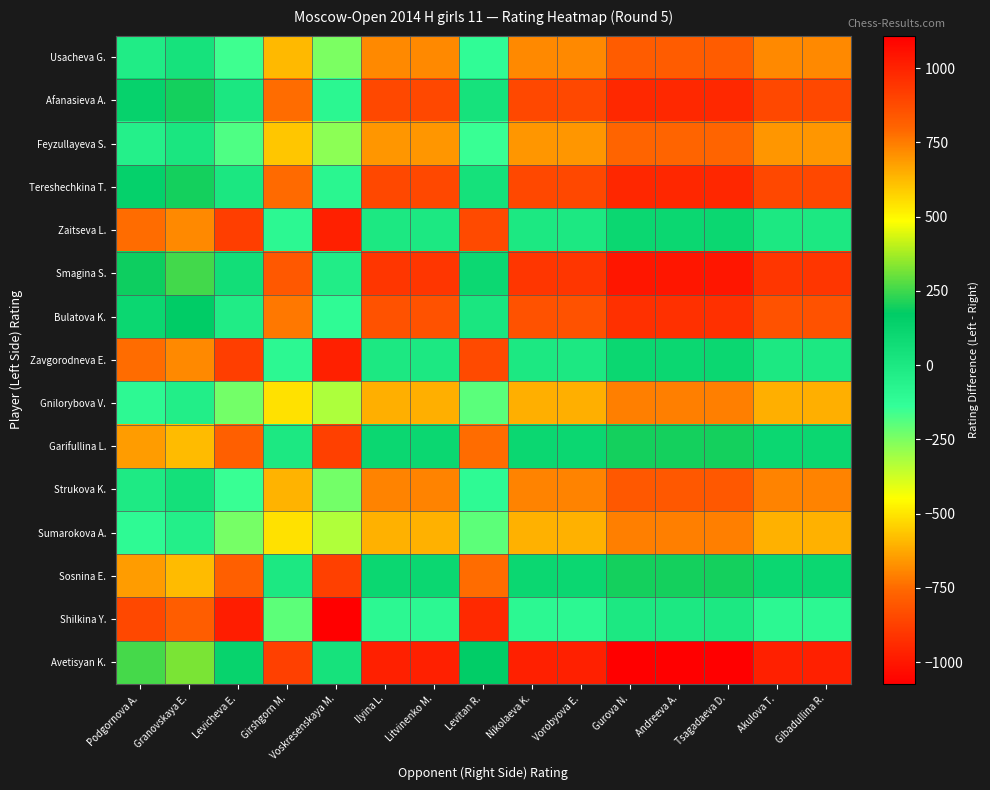

Reading left to right, extract all data points from this chart.

Usacheva G.: Podgornova A.=-24	Granovskaya E.=38	Levicheva E.=-156	Girshgorn M.=625	Voskresenskaya M.=-248	Ilyina L.=725	Litvinenko M.=725	Levitan R.=-120	Nikolaeva K.=725	Vorobyova E.=725	Gurova N.=825	Andreeva A.=825	Tsagadaeva D.=825	Akulova T.=725	Gibadullina R.=725
Afanasieva A.: Podgornova A.=135	Granovskaya E.=197	Levicheva E.=3	Girshgorn M.=784	Voskresenskaya M.=-89	Ilyina L.=884	Litvinenko M.=884	Levitan R.=39	Nikolaeva K.=884	Vorobyova E.=884	Gurova N.=984	Andreeva A.=984	Tsagadaeva D.=984	Akulova T.=884	Gibadullina R.=884
Feyzullayeva S.: Podgornova A.=-50	Granovskaya E.=12	Levicheva E.=-182	Girshgorn M.=599	Voskresenskaya M.=-274	Ilyina L.=699	Litvinenko M.=699	Levitan R.=-146	Nikolaeva K.=699	Vorobyova E.=699	Gurova N.=799	Andreeva A.=799	Tsagadaeva D.=799	Akulova T.=699	Gibadullina R.=699
Tereshechkina T.: Podgornova A.=138	Granovskaya E.=200	Levicheva E.=6	Girshgorn M.=787	Voskresenskaya M.=-86	Ilyina L.=887	Litvinenko M.=887	Levitan R.=42	Nikolaeva K.=887	Vorobyova E.=887	Gurova N.=987	Andreeva A.=987	Tsagadaeva D.=987	Akulova T.=887	Gibadullina R.=887
Zaitseva L.: Podgornova A.=-749	Granovskaya E.=-687	Levicheva E.=-881	Girshgorn M.=-100	Voskresenskaya M.=-973	Ilyina L.=0	Litvinenko M.=0	Levitan R.=-845	Nikolaeva K.=0	Vorobyova E.=0	Gurova N.=100	Andreeva A.=100	Tsagadaeva D.=100	Akulova T.=0	Gibadullina R.=0
Smagina S.: Podgornova A.=191	Granovskaya E.=253	Levicheva E.=59	Girshgorn M.=840	Voskresenskaya M.=-33	Ilyina L.=940	Litvinenko M.=940	Levitan R.=95	Nikolaeva K.=940	Vorobyova E.=940	Gurova N.=1040	Andreeva A.=1040	Tsagadaeva D.=1040	Akulova T.=940	Gibadullina R.=940
Bulatova K.: Podgornova A.=107	Granovskaya E.=169	Levicheva E.=-25	Girshgorn M.=756	Voskresenskaya M.=-117	Ilyina L.=856	Litvinenko M.=856	Levitan R.=11	Nikolaeva K.=856	Vorobyova E.=856	Gurova N.=956	Andreeva A.=956	Tsagadaeva D.=956	Akulova T.=856	Gibadullina R.=856
Zavgorodneva E.: Podgornova A.=-749	Granovskaya E.=-687	Levicheva E.=-881	Girshgorn M.=-100	Voskresenskaya M.=-973	Ilyina L.=0	Litvinenko M.=0	Levitan R.=-845	Nikolaeva K.=0	Vorobyova E.=0	Gurova N.=100	Andreeva A.=100	Tsagadaeva D.=100	Akulova T.=0	Gibadullina R.=0
Gnilorybova V.: Podgornova A.=-103	Granovskaya E.=-41	Levicheva E.=-235	Girshgorn M.=546	Voskresenskaya M.=-327	Ilyina L.=646	Litvinenko M.=646	Levitan R.=-199	Nikolaeva K.=646	Vorobyova E.=646	Gurova N.=746	Andreeva A.=746	Tsagadaeva D.=746	Akulova T.=646	Gibadullina R.=646
Garifullina L.: Podgornova A.=-649	Granovskaya E.=-587	Levicheva E.=-781	Girshgorn M.=0	Voskresenskaya M.=-873	Ilyina L.=100	Litvinenko M.=100	Levitan R.=-745	Nikolaeva K.=100	Vorobyova E.=100	Gurova N.=200	Andreeva A.=200	Tsagadaeva D.=200	Akulova T.=100	Gibadullina R.=100
Strukova K.: Podgornova A.=-12	Granovskaya E.=50	Levicheva E.=-144	Girshgorn M.=637	Voskresenskaya M.=-236	Ilyina L.=737	Litvinenko M.=737	Levitan R.=-108	Nikolaeva K.=737	Vorobyova E.=737	Gurova N.=837	Andreeva A.=837	Tsagadaeva D.=837	Akulova T.=737	Gibadullina R.=737
Sumarokova A.: Podgornova A.=-106	Granovskaya E.=-44	Levicheva E.=-238	Girshgorn M.=543	Voskresenskaya M.=-330	Ilyina L.=643	Litvinenko M.=643	Levitan R.=-202	Nikolaeva K.=643	Vorobyova E.=643	Gurova N.=743	Andreeva A.=743	Tsagadaeva D.=743	Akulova T.=643	Gibadullina R.=643
Sosnina E.: Podgornova A.=-649	Granovskaya E.=-587	Levicheva E.=-781	Girshgorn M.=0	Voskresenskaya M.=-873	Ilyina L.=100	Litvinenko M.=100	Levitan R.=-745	Nikolaeva K.=100	Vorobyova E.=100	Gurova N.=200	Andreeva A.=200	Tsagadaeva D.=200	Akulova T.=100	Gibadullina R.=100
Shilkina Y.: Podgornova A.=-849	Granovskaya E.=-787	Levicheva E.=-981	Girshgorn M.=-200	Voskresenskaya M.=-1073	Ilyina L.=-100	Litvinenko M.=-100	Levitan R.=-945	Nikolaeva K.=-100	Vorobyova E.=-100	Gurova N.=0	Andreeva A.=0	Tsagadaeva D.=0	Akulova T.=-100	Gibadullina R.=-100
Avetisyan K.: Podgornova A.=260	Granovskaya E.=322	Levicheva E.=128	Girshgorn M.=909	Voskresenskaya M.=36	Ilyina L.=1009	Litvinenko M.=1009	Levitan R.=164	Nikolaeva K.=1009	Vorobyova E.=1009	Gurova N.=1109	Andreeva A.=1109	Tsagadaeva D.=1109	Akulova T.=1009	Gibadullina R.=1009